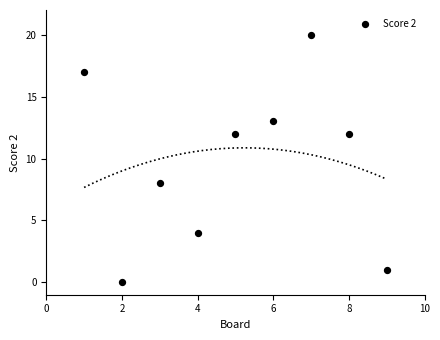

What is the average Y value?

10